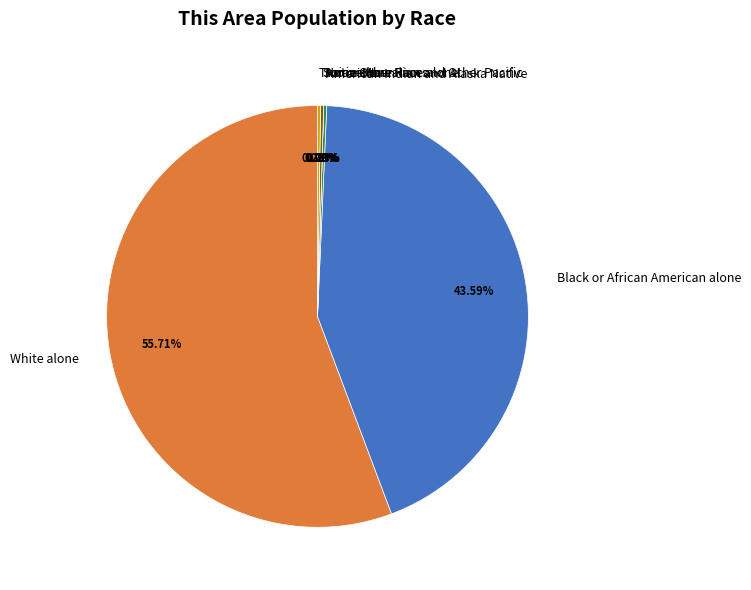

Which category has the smallest portion of the pie?

Asian alone